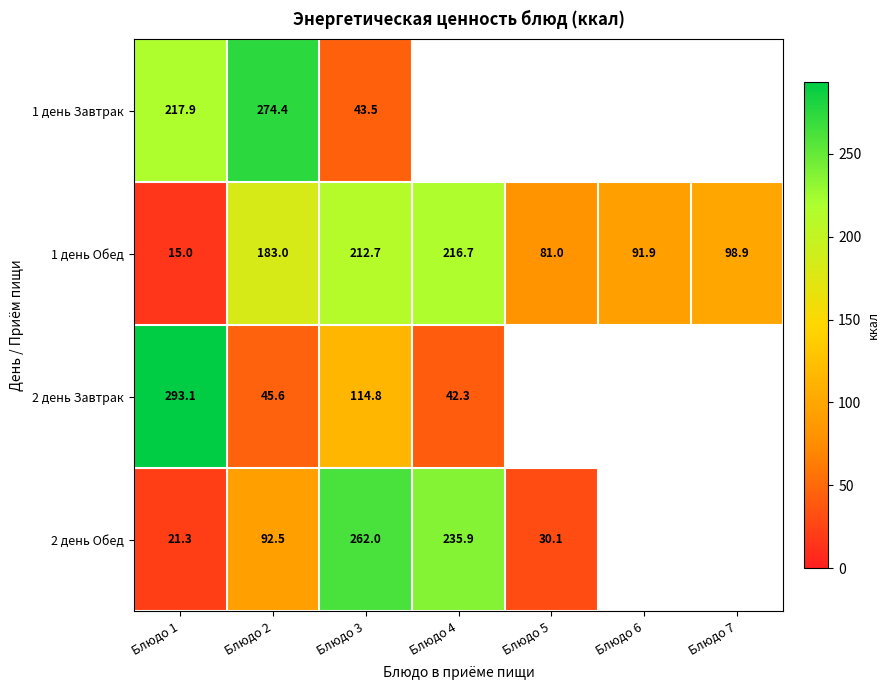

What is the sum of the 1 день Обед values at Блюдо 1 and Блюдо 4?

231.7